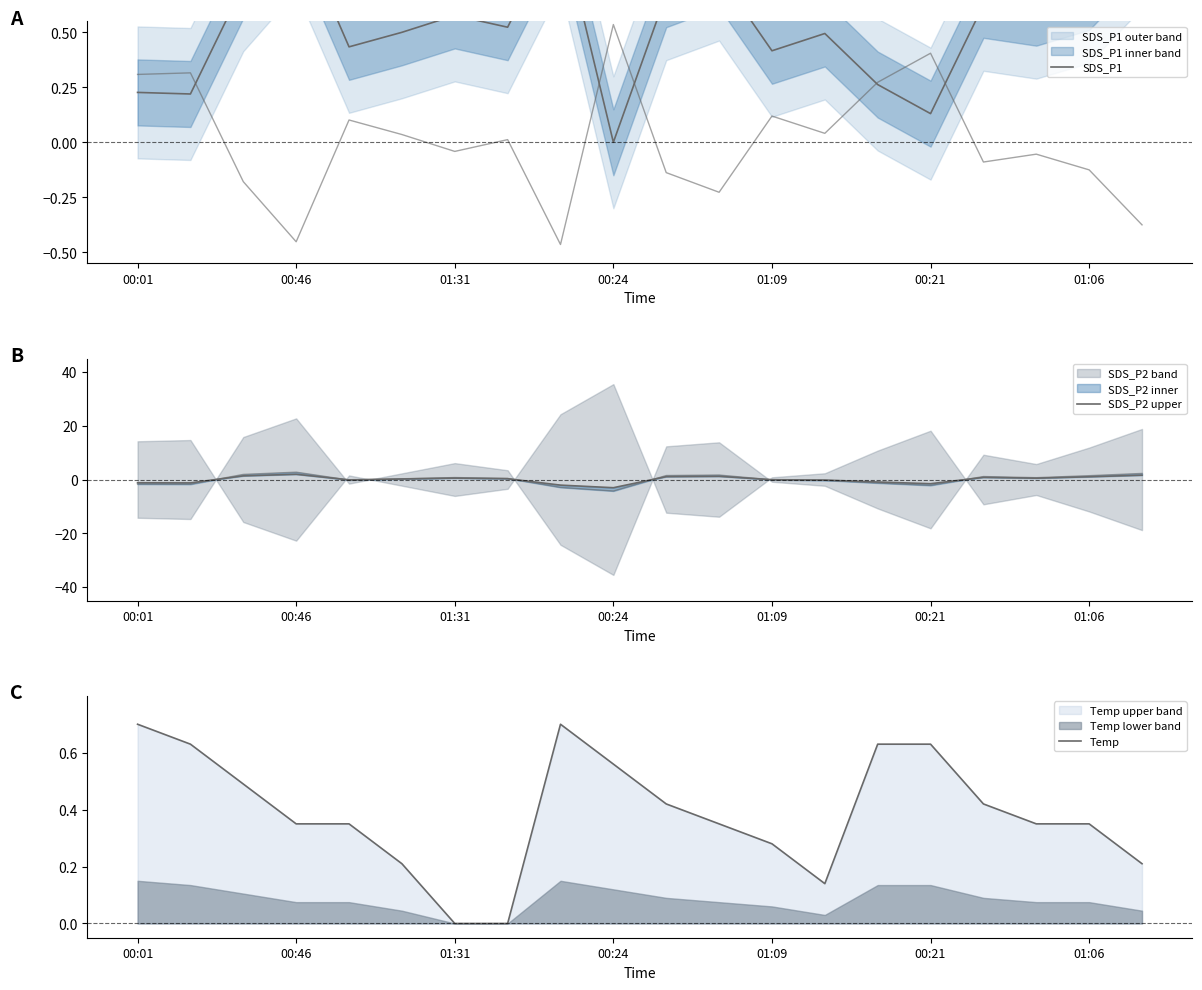

True or false: Temp and SDS_P1 intersect in this chart.

True